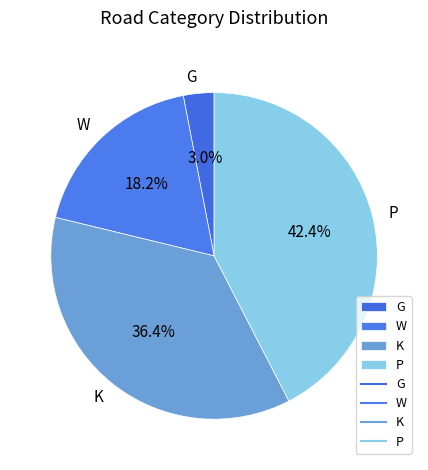

Do G and P together represent more than half of the pie?

No